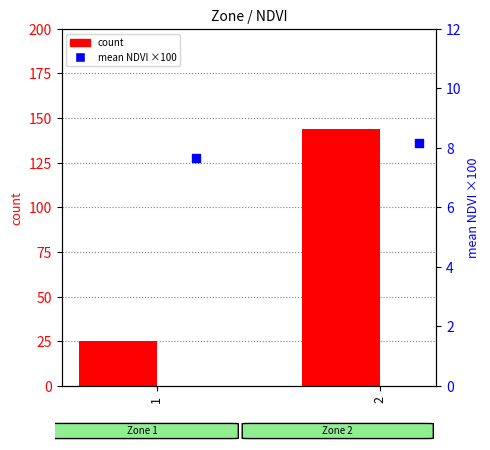

At which category is the sum across all series the highest?

2